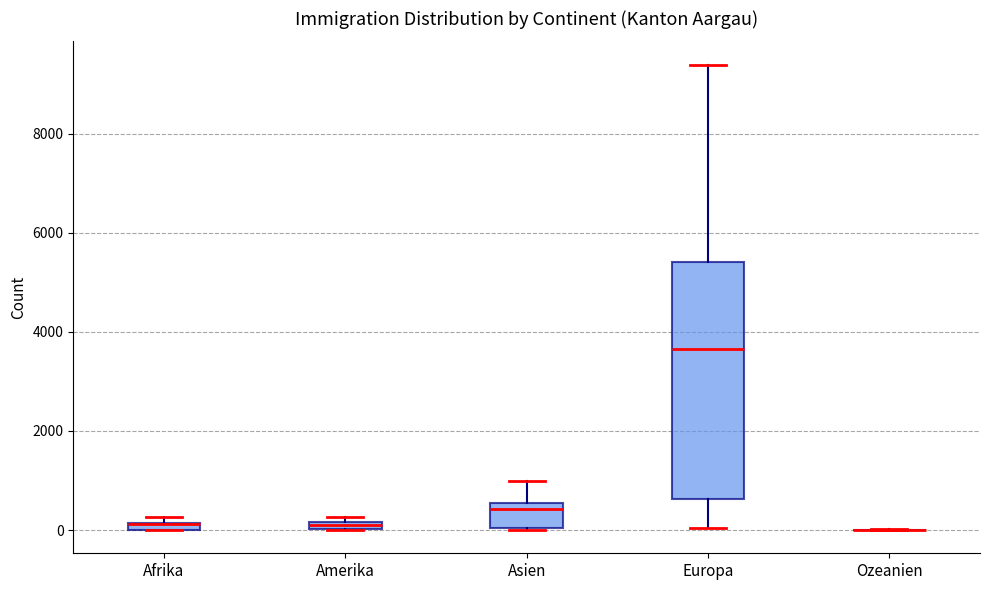

Comparing the boxes themselves (not the whiskers), which one is the tallest?

Europa